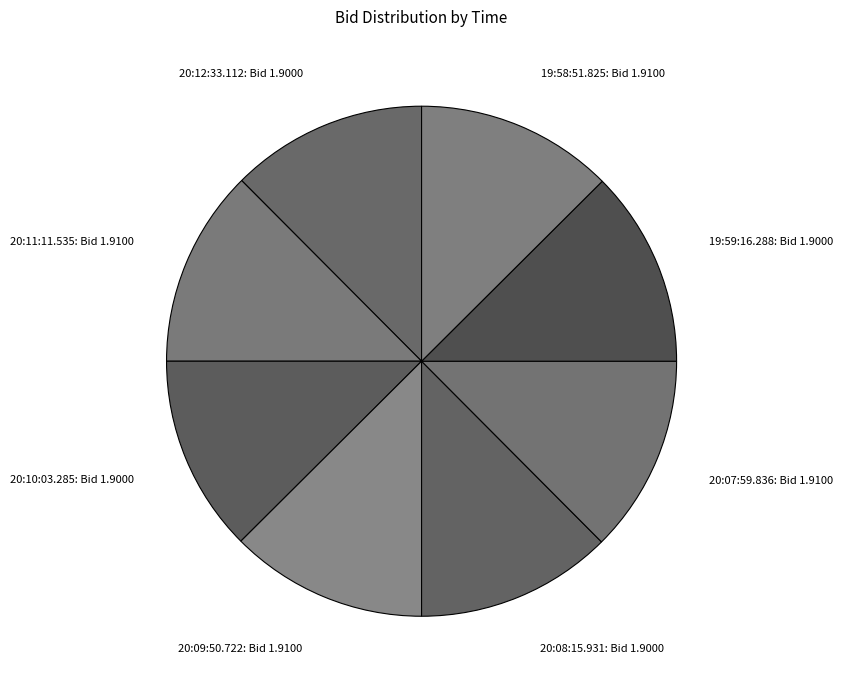

The 20:10:03.285 slice represents 21% of the pie. True or false?

False